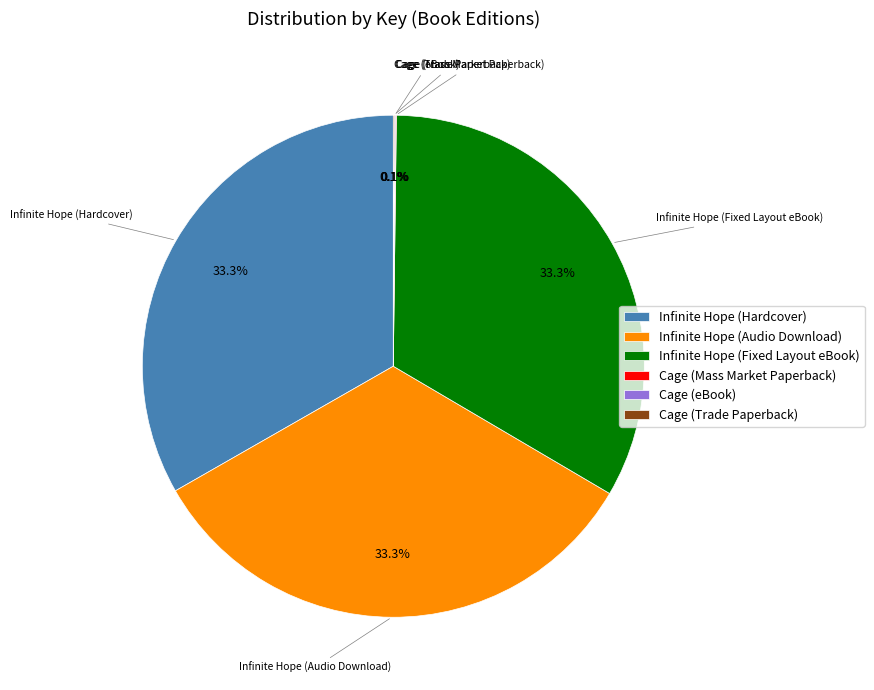

To the nearest percent, what percentage of the pie is Infinite Hope (Hardcover)?

33%